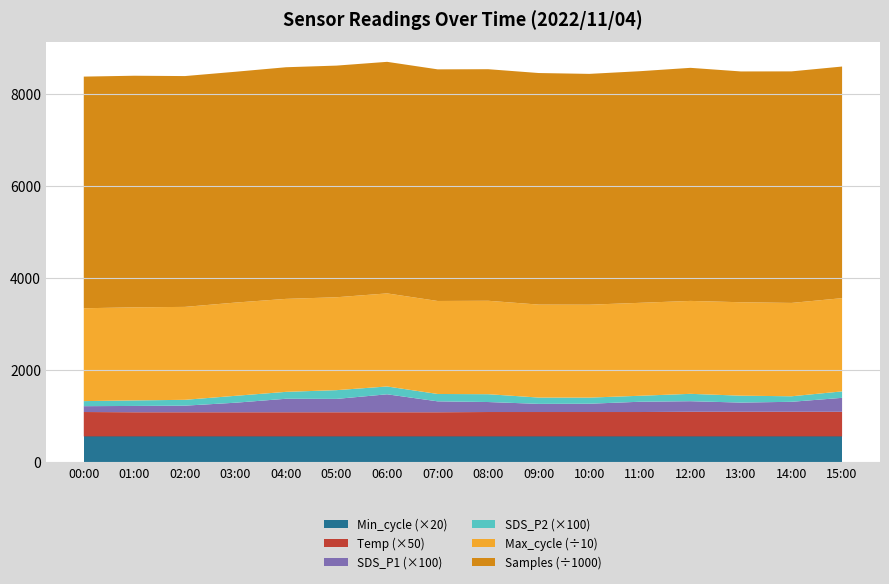

Reading right to left, transcribe all the data shown in this chart.

Samples: 5031616.0	5029968.0	5013466.0	5062969.0	5031511.0	5013805.0	5030341.0	5030215.0	5031597.0	5030358.0	5032005.0	5031913.0	5014074.0	5014141.0	5031039.0	5032134.0
Max_cycle: 20254.0	20278.0	20297.0	20187.0	20190.0	20186.0	20195.0	20297.0	20202.0	20217.0	20182.0	20197.0	20254.0	20187.0	20221.0	20171.0
SDS_P1: 3.0	2.2	2.0	2.3	2.2	1.8	1.8	2.2	2.4	3.9	2.9	2.9	2.1	1.4	1.4	1.3
SDS_P2: 1.4	1.2	1.5	1.6	1.3	1.3	1.4	1.7	1.6	1.7	1.9	1.5	1.5	1.3	1.2	1.1
Temp: 10.7	10.7	10.7	10.7	10.6	10.6	10.6	10.6	10.5	10.5	10.5	10.5	10.5	10.5	10.5	10.6
Min_cycle: 28.0	28.0	28.0	28.0	28.0	28.0	28.0	28.0	28.0	28.0	28.0	28.0	28.0	28.0	28.0	28.0